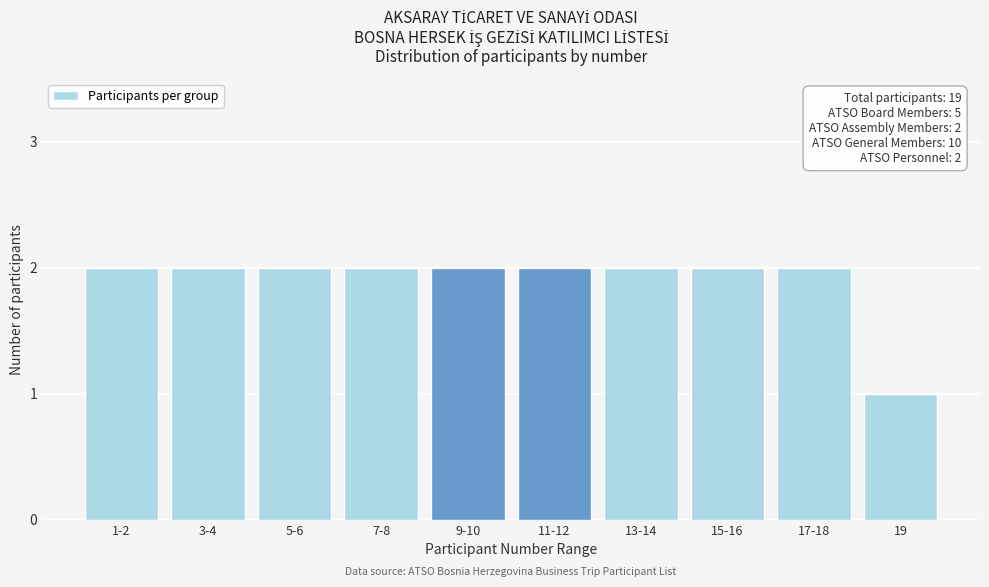

Reading right to left, list all the values displayed in this chart.

19=1	17-18=2	15-16=2	13-14=2	11-12=2	9-10=2	7-8=2	5-6=2	3-4=2	1-2=2